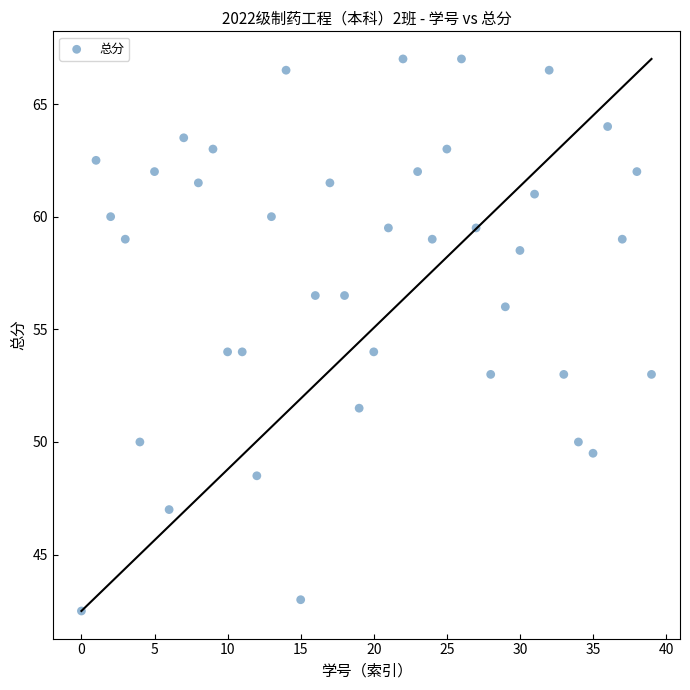

What is the range of Y values (max minus min)?

24.5